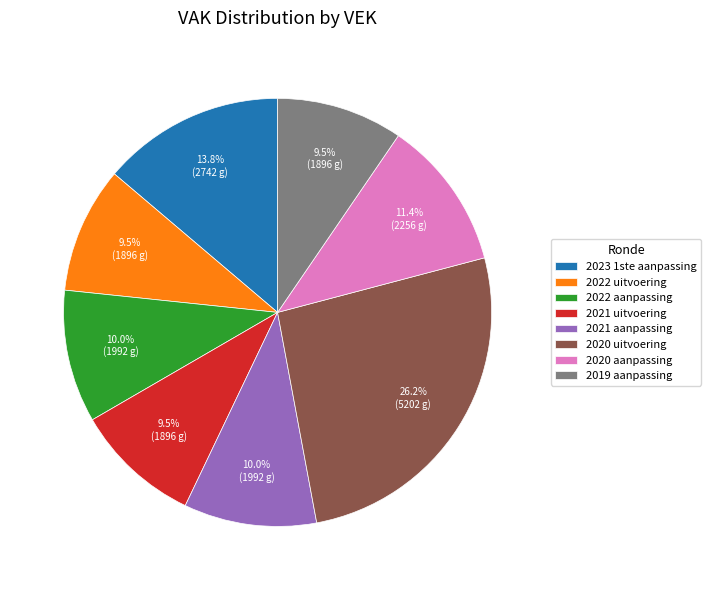

Which has a higher value, 2021 aanpassing or 2020 aanpassing?

2020 aanpassing